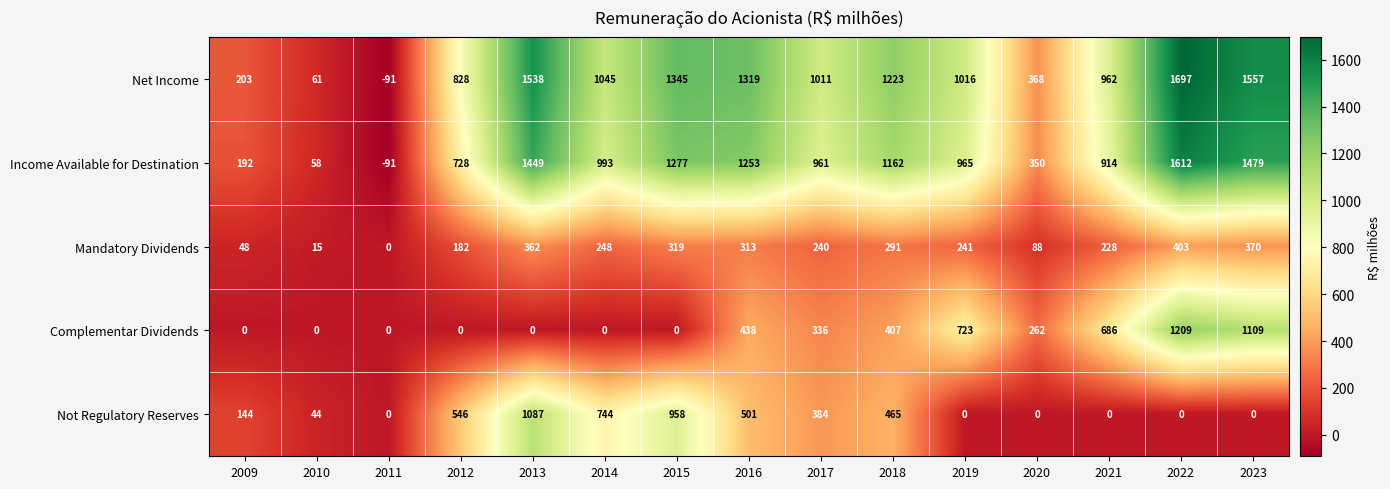

What is the minimum value for Income Available for Destination?

-91